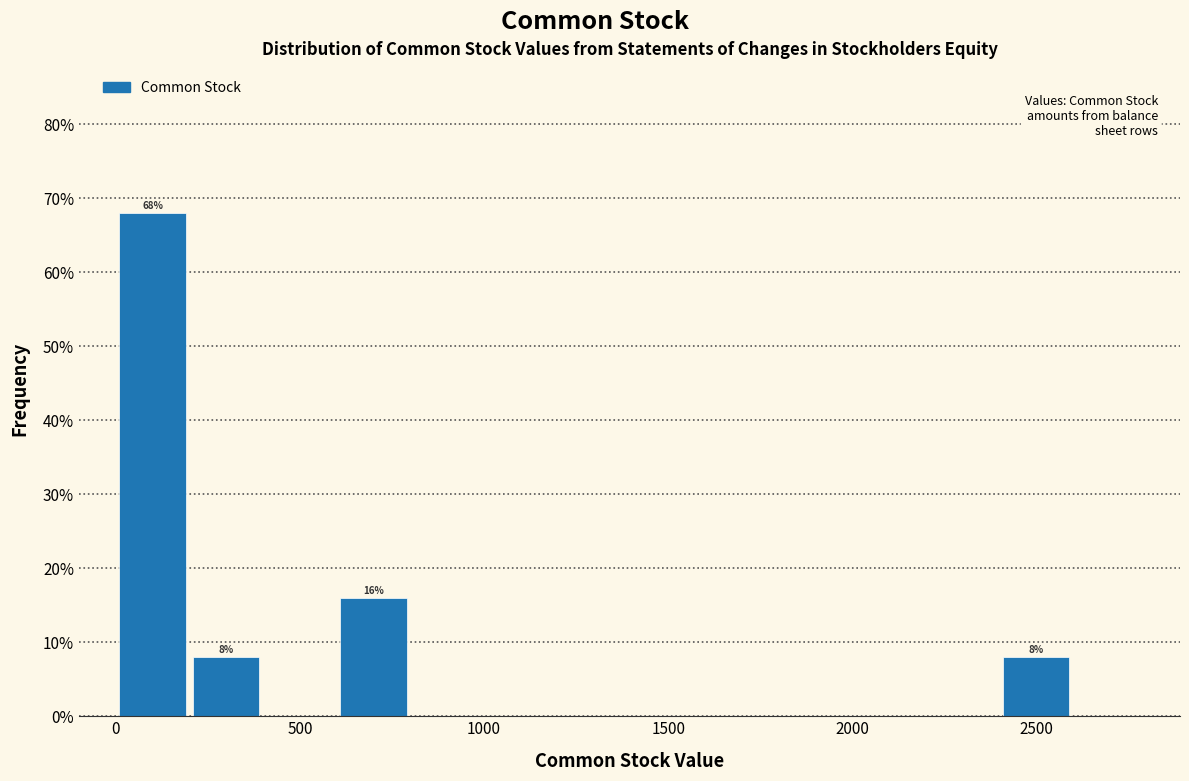

Over which range of the x-axis is the bar tallest?

0 to 200